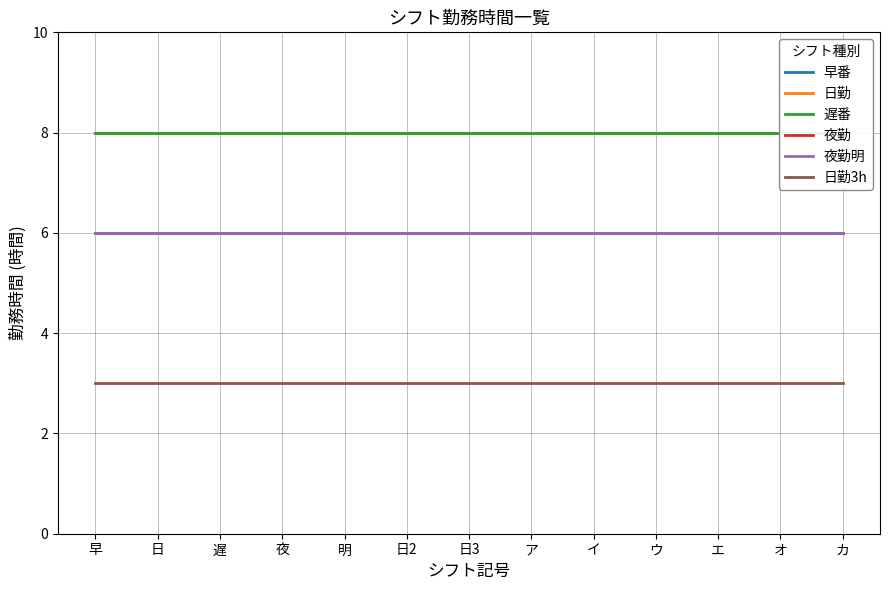

Which series has the largest range (max minus min)?

早番